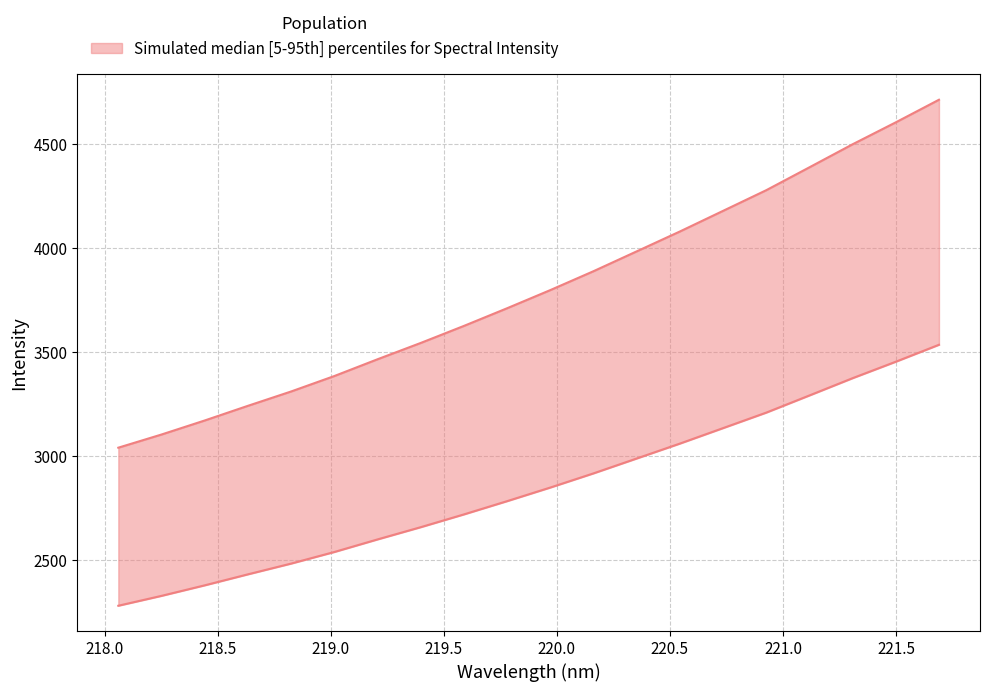

Reading left to right, list all the values displayed in this chart.

218.0596=3039.1	218.2508=3102.5	218.442=3169.9	218.6332=3240.5	218.8244=3309.4	219.0156=3383.7	219.2067=3464.3	219.3979=3542.8	219.589=3624.7	219.7801=3709.7	219.9712=3796.9	220.1623=3887.7	220.3533=3983.0	220.5444=4078.6	220.7354=4177.8	220.9264=4277.1	221.1174=4387.1	221.3083=4497.8	221.4993=4603.2	221.6902=4711.8